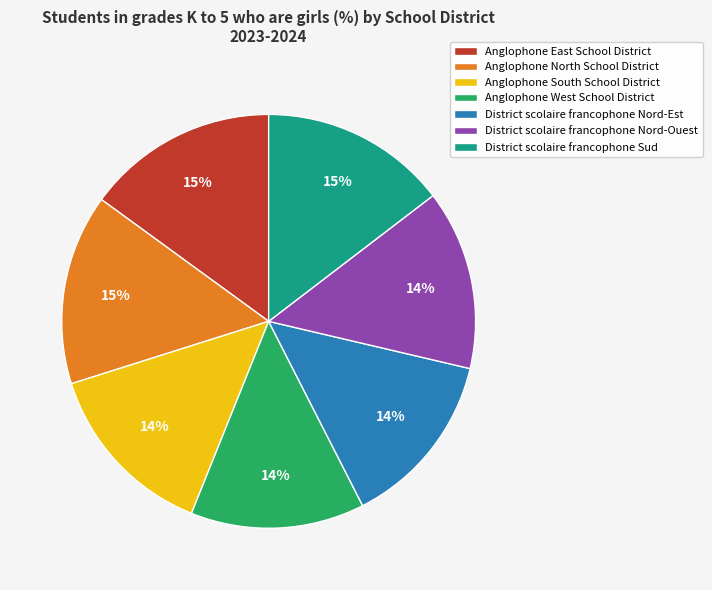

To the nearest percent, what is the combined percentage of Anglophone East School District and Anglophone West School District?

29%